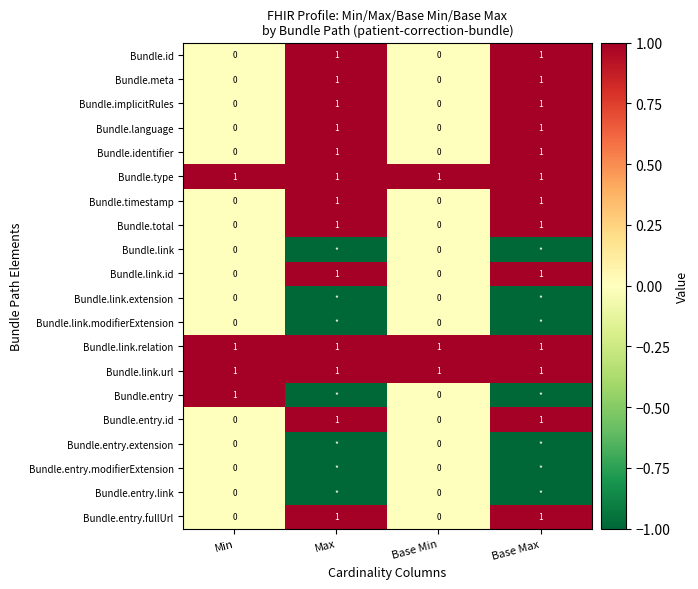

What is the total value across all series at Min?

4